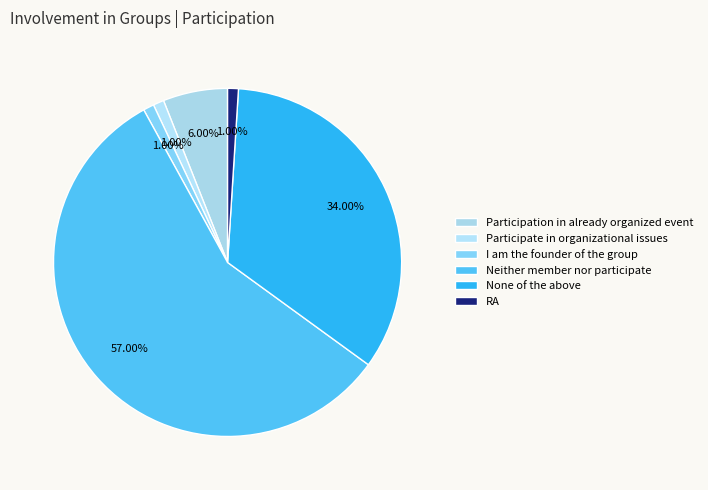

Which has a higher value, I am the founder of the group or Participation in already organized event?

Participation in already organized event